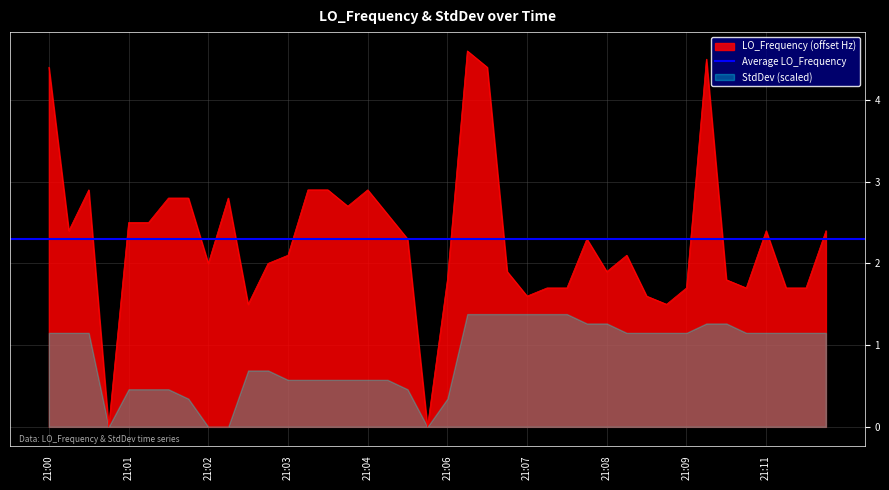

The value of LO_Frequency (offset Hz) at 21:06 is 1.8. True or false?

True